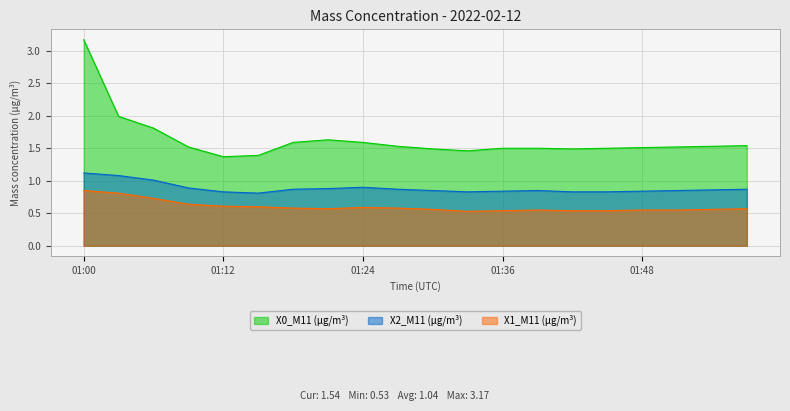

Rank the series by their maximum value, from lowest to highest.

X1_M11 (μg/m³), X2_M11 (μg/m³), X0_M11 (μg/m³)